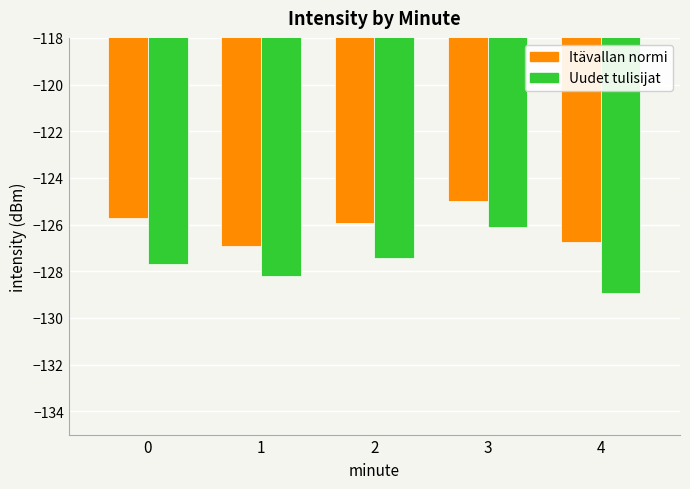

Between 2 and 4, which series saw the biggest shift?

Uudet tulisijat